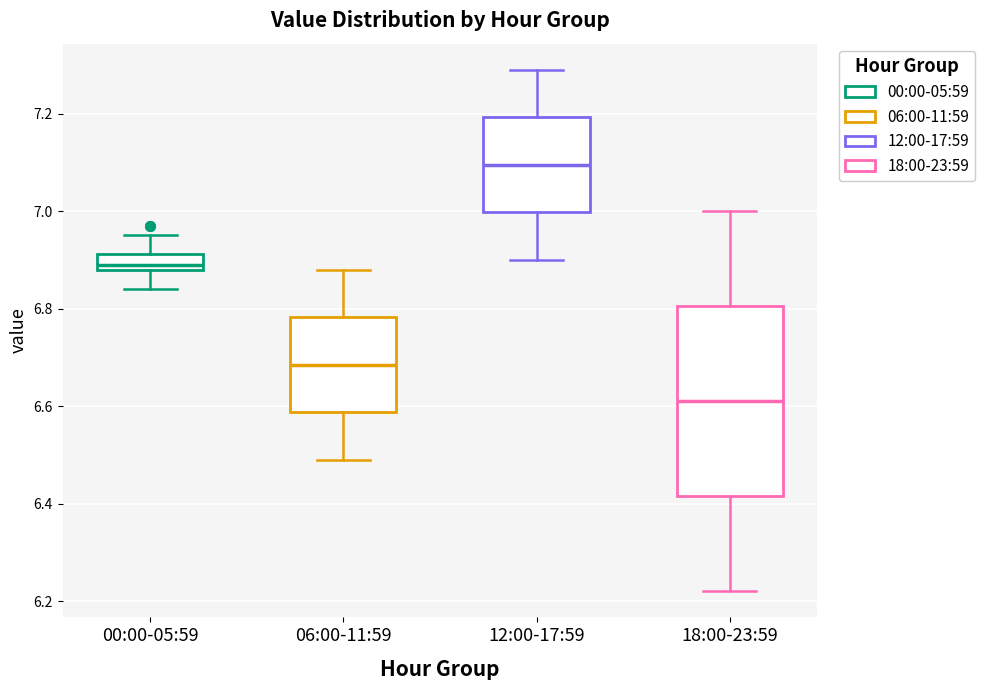

Which box's median line is the lowest?

18:00-23:59